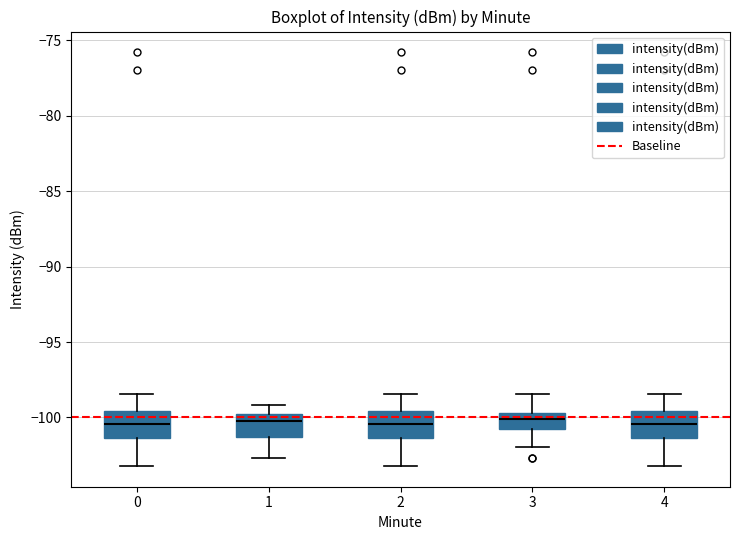

Reading left to right, read every box against the y-axis: the position of its median line, the range the box covers, and the ends of its whiskers. The values are not printed on the chart, so give them approximately, as read against the axis.

0: median -100.5, box -101.5 to -99.5, whiskers -103.0 to -98.5
1: median -100.0 (just below the box's upper edge), box -101.5 to -100.0, whiskers -102.5 to -99.0
2: median -100.5, box -101.5 to -99.5, whiskers -103.0 to -98.5
3: median -100.0, box -100.5 to -99.5, whiskers -102.0 to -98.5
4: median -100.5, box -101.5 to -99.5, whiskers -103.0 to -98.5